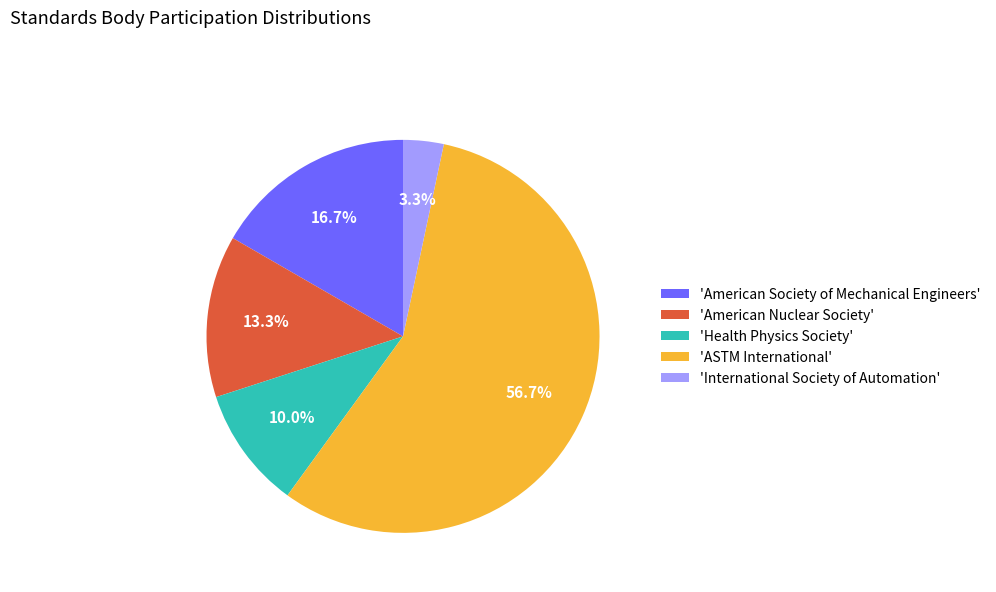

What is the majority slice?

'ASTM International'